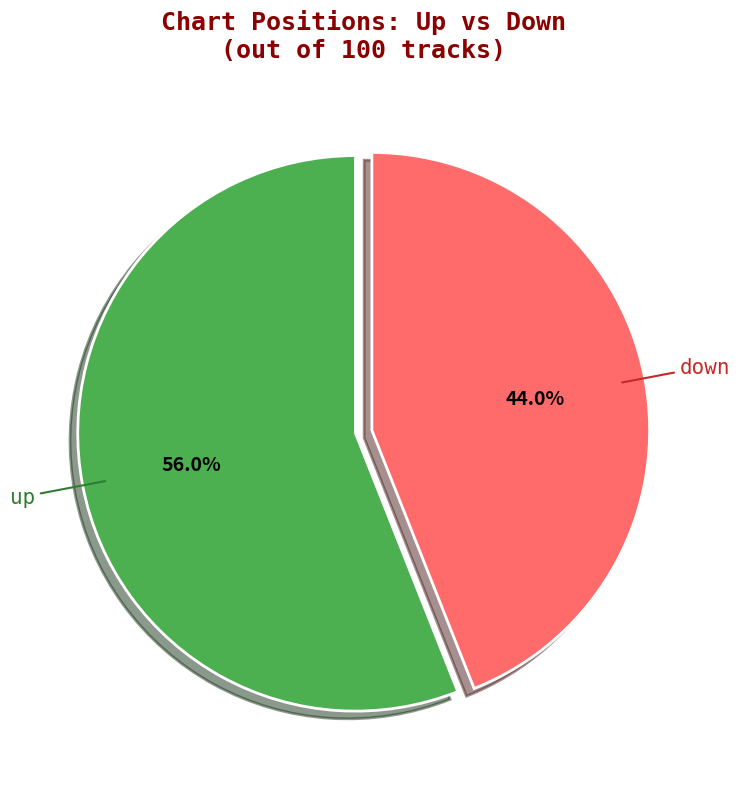

Does any single category account for the majority?

Yes